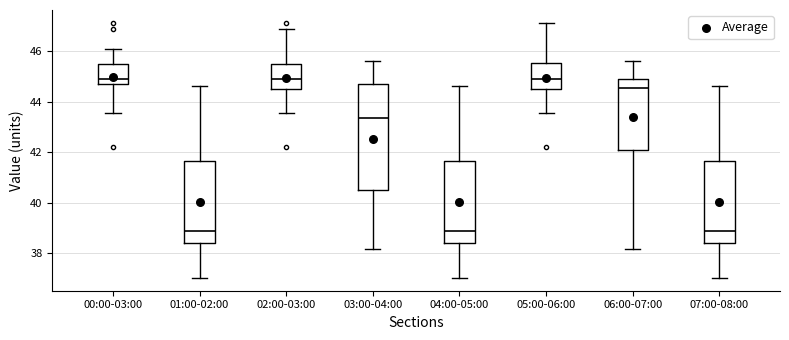

Reading left to right, transcribe this box plot: for each box, give where its median line is, the range the box spans, and where its two whiskers end, as read against the y-axis. The values are not printed on the chart, so give them approximately, as read against the axis.

00:00-03:00: median 44.8 (just above the box's lower edge), box 44.8 to 45.6, whiskers 43.6 to 46.2
01:00-02:00: median 38.8, box 38.4 to 41.6, whiskers 37.0 to 44.6
02:00-03:00: median 44.8, box 44.4 to 45.6, whiskers 43.6 to 46.8
03:00-04:00: median 43.4, box 40.4 to 44.8, whiskers 38.2 to 45.6
04:00-05:00: median 38.8, box 38.4 to 41.6, whiskers 37.0 to 44.6
05:00-06:00: median 44.8, box 44.4 to 45.6, whiskers 43.6 to 47.2
06:00-07:00: median 44.6, box 42.2 to 44.8, whiskers 38.2 to 45.6
07:00-08:00: median 38.8, box 38.4 to 41.6, whiskers 37.0 to 44.6